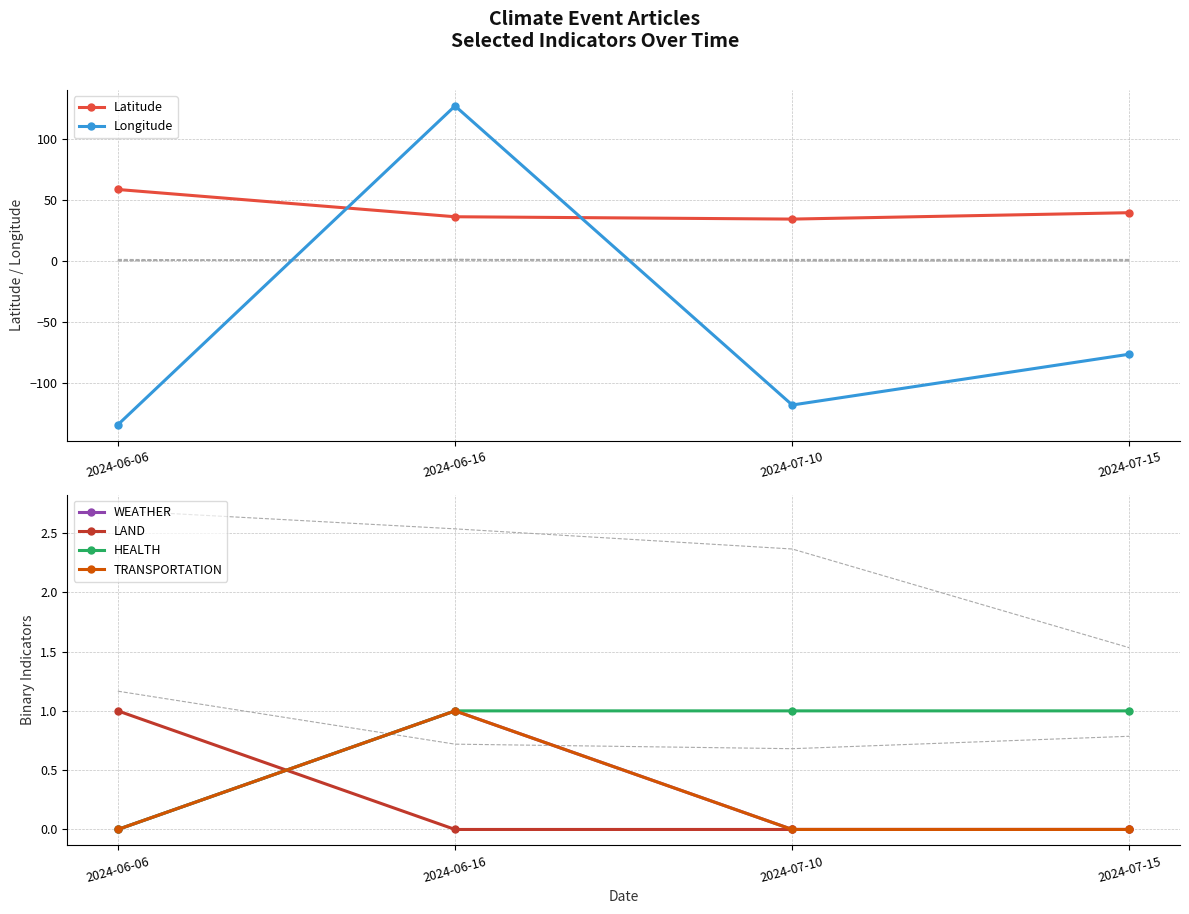

How many data points in WEATHER are above 0?

1